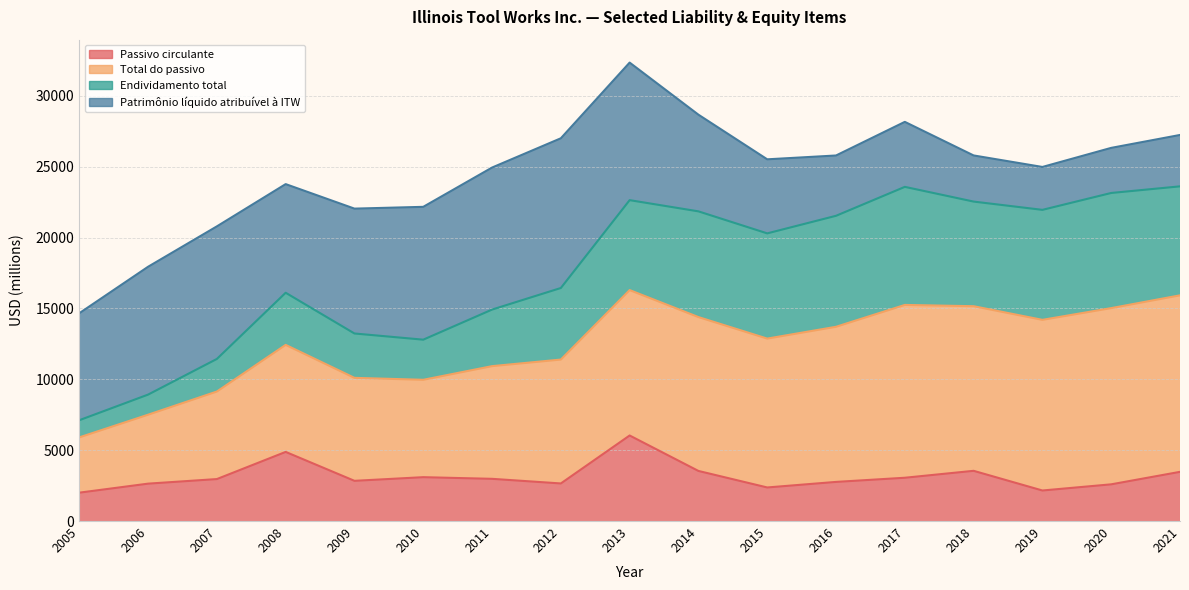

Where is the first local maximum for Total do passivo?

2008